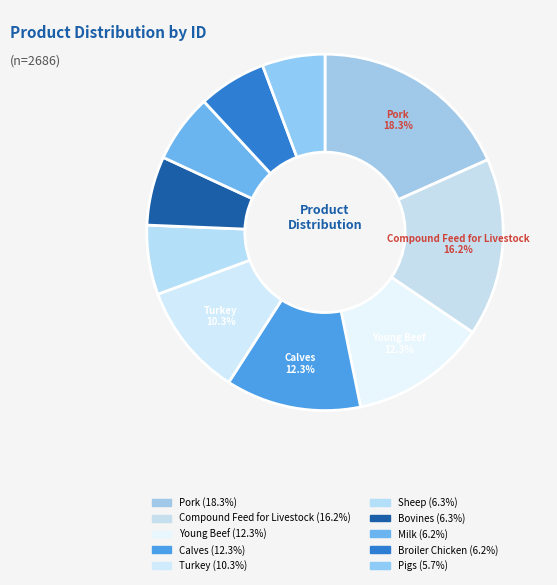

How many segments does this pie chart have?

10